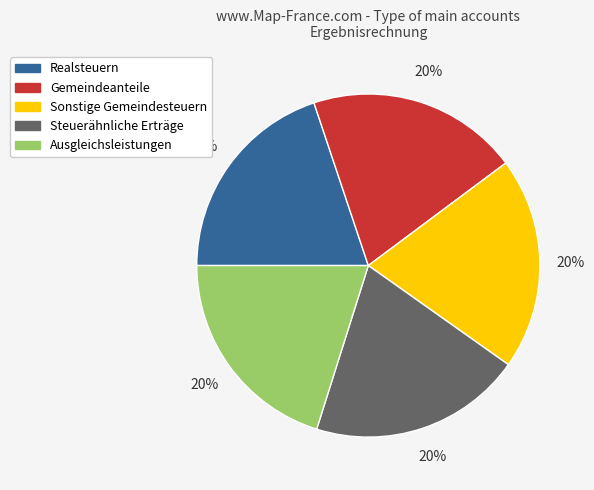

Combined, do Steuerähnliche Erträge and Sonstige Gemeindesteuern account for over 50%?

No